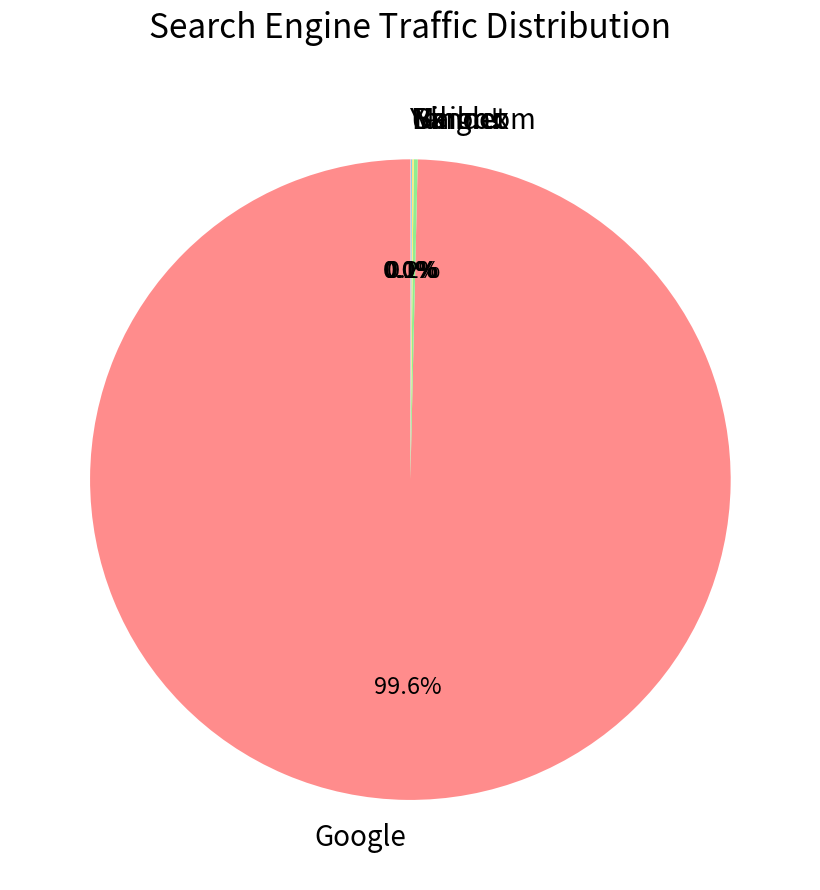

Which category accounts for the majority?

Google